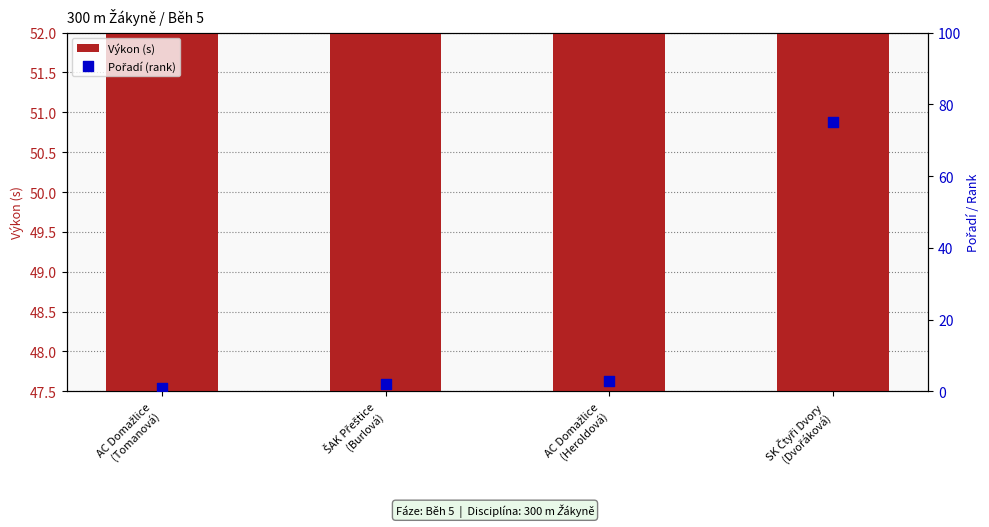

What are all the series names shown in the legend?

Výkon (s), Pořadí (rank)